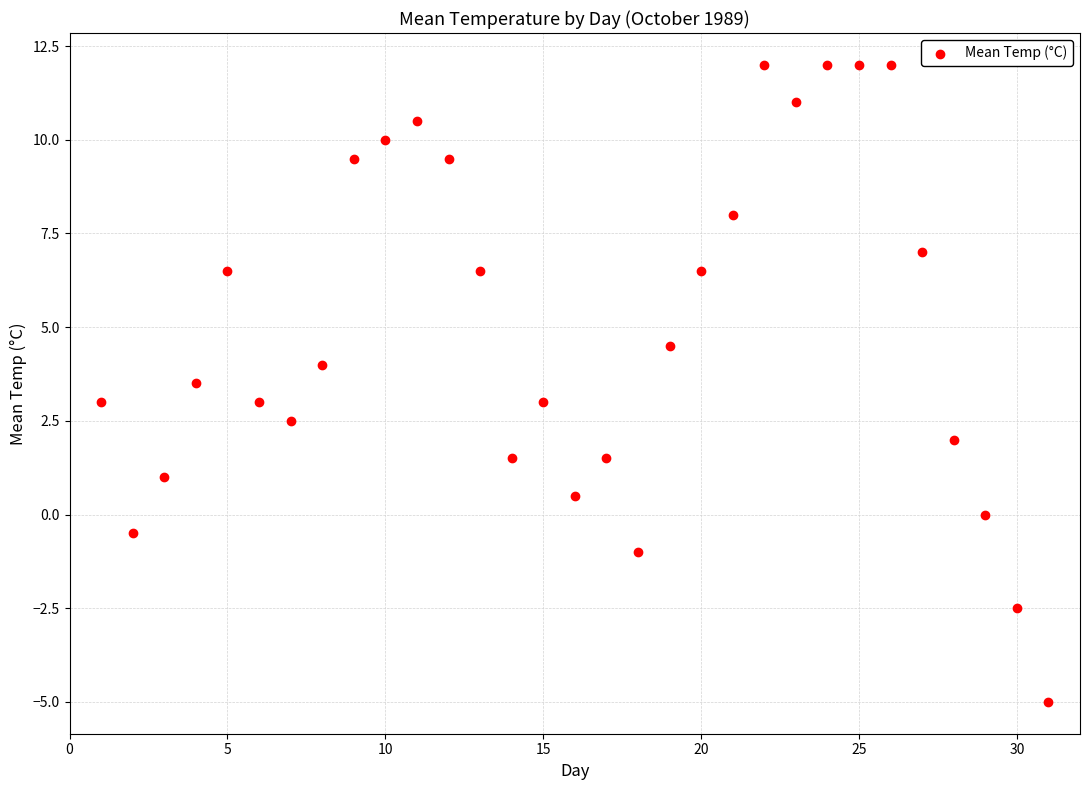

What is the range of X values (max minus min)?

30.0